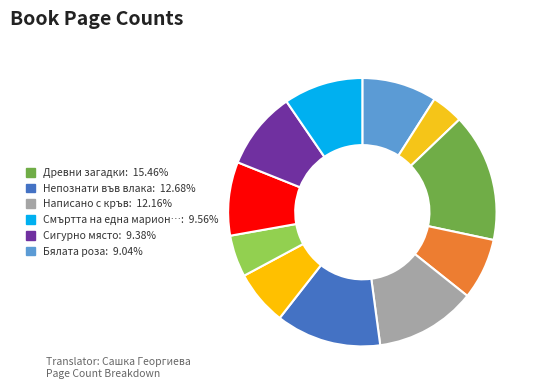

How many slices are in this pie chart?

11